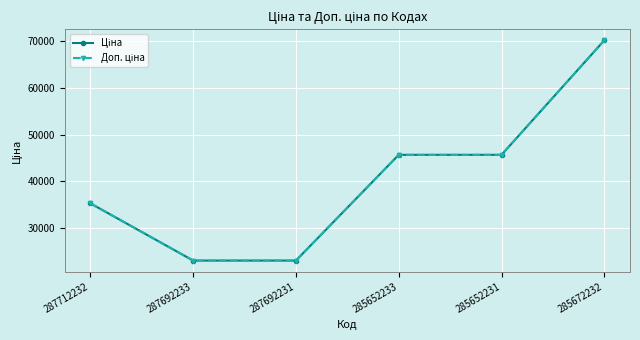

What is the sum of all Ціна values?

242902.6